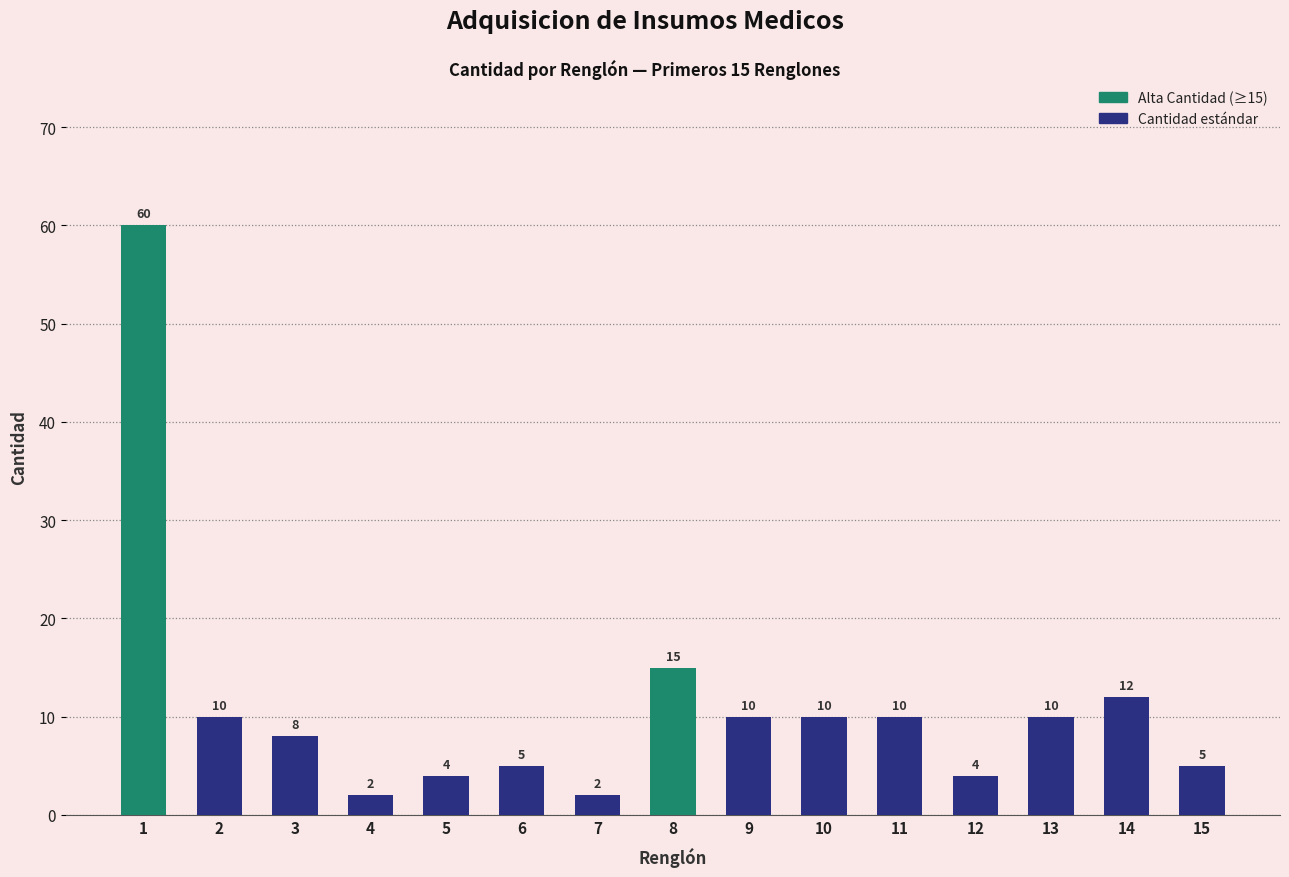

Which has a higher value, 5 or 6?

6